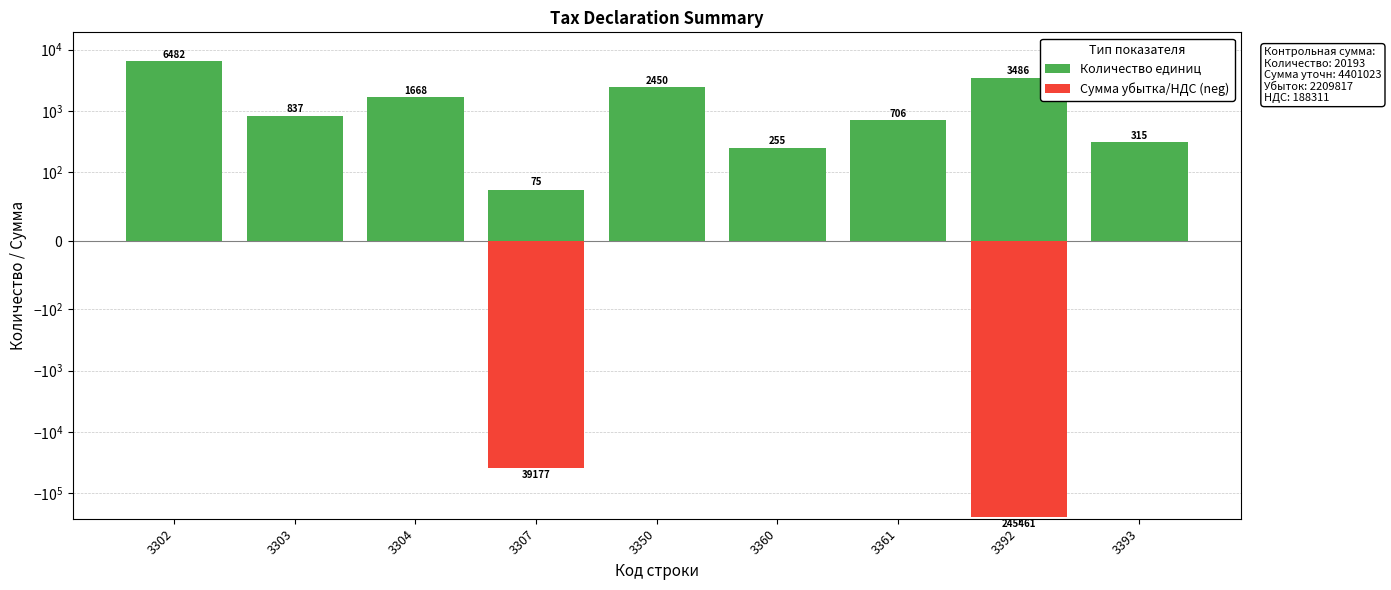

The value of Сумма убытка/НДС (neg) at 3307 is -64462. True or false?

False